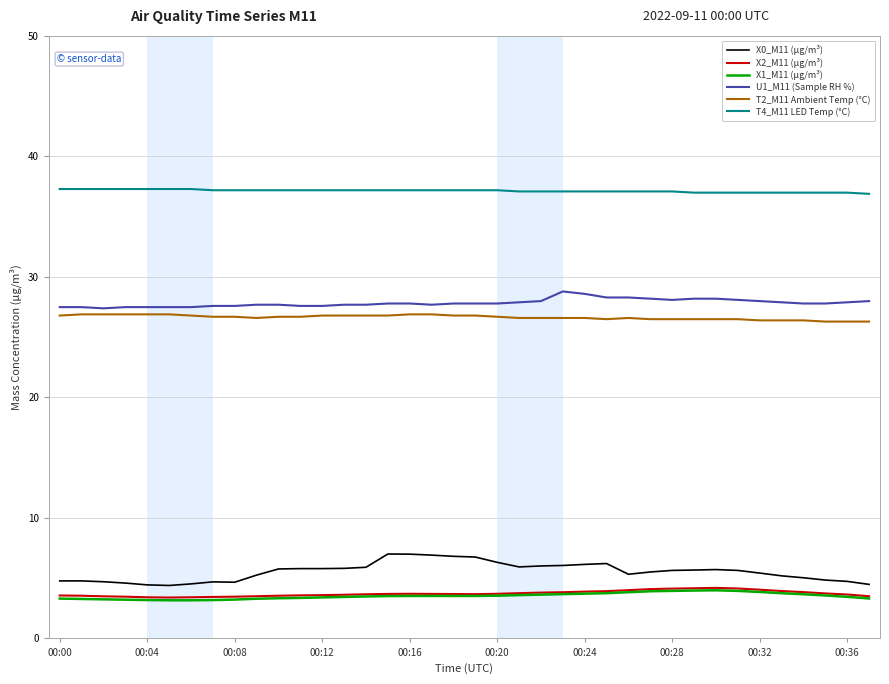

Which series has the largest total across all categories?

T4_M11 LED Temp (°C)